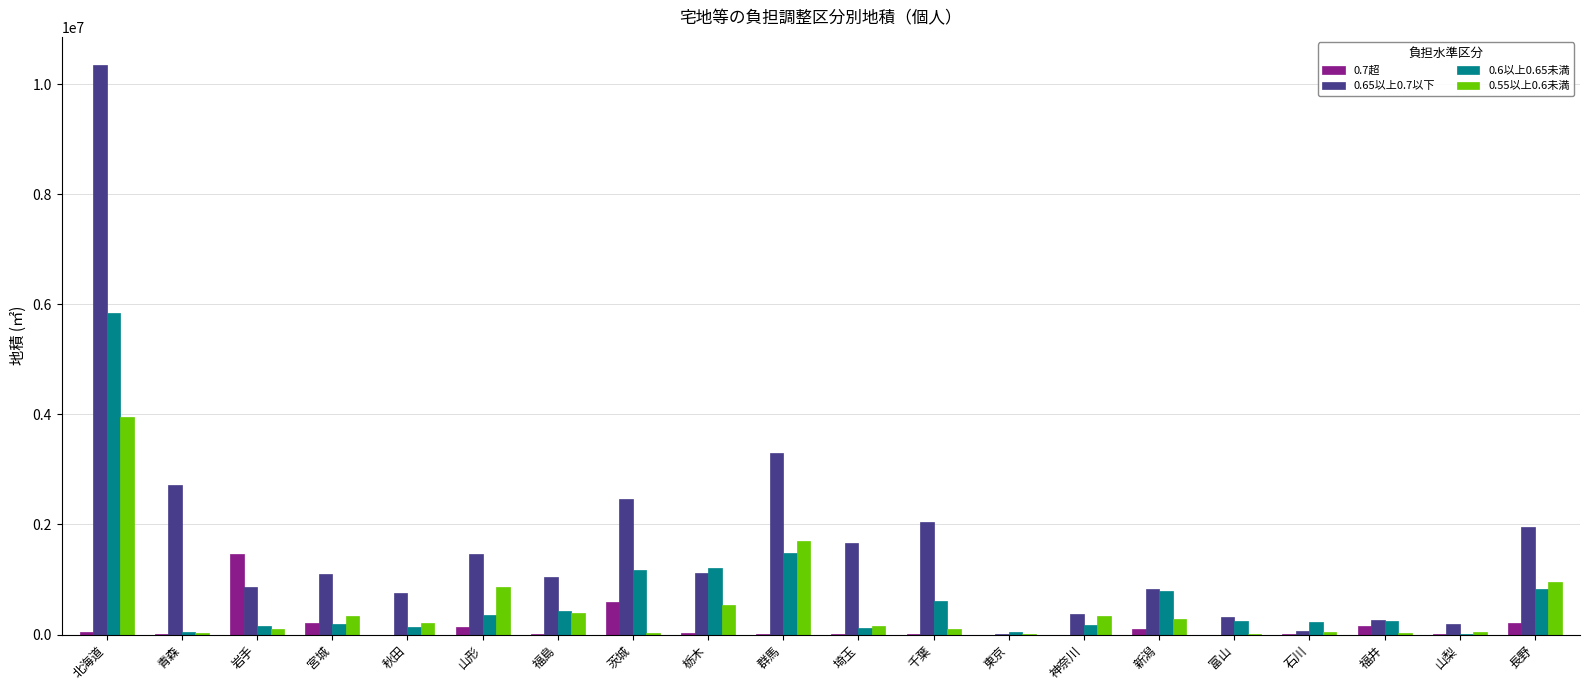

Which series has the largest total across all categories?

0.65以上0.7以下